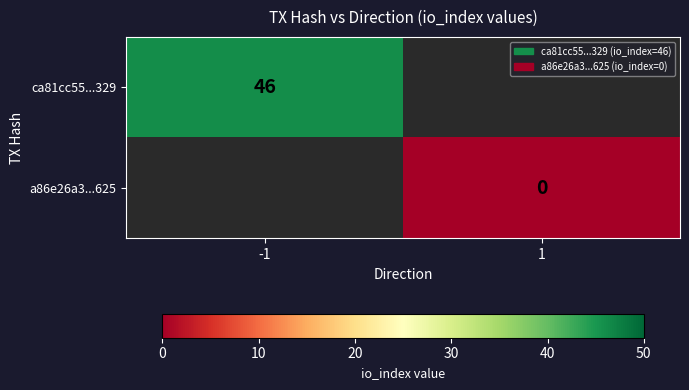

Is it true that ca81cc55...329 equals 10 at -1?

False